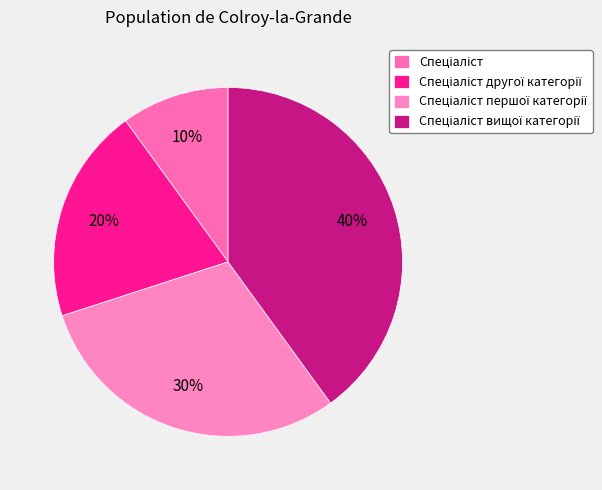

Count the number of slices in the pie.

4